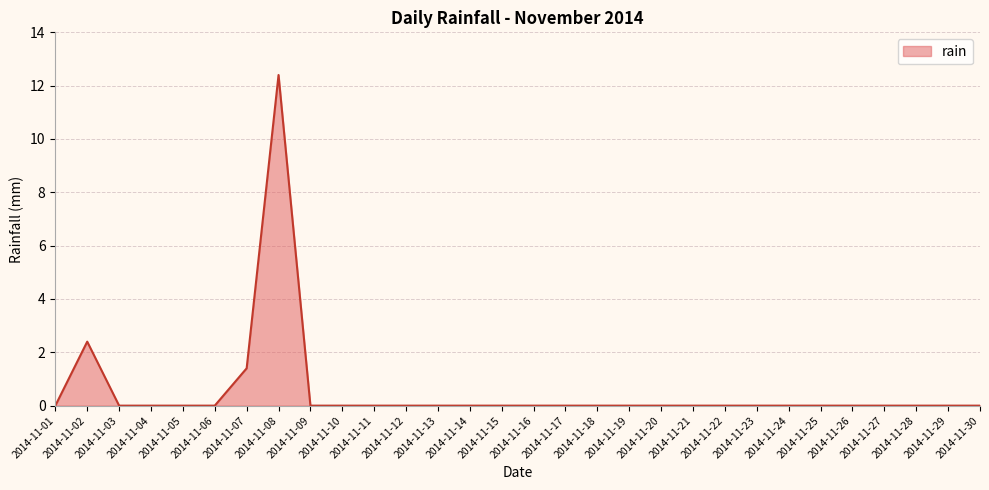

Does the chart have visible grid lines?

Yes